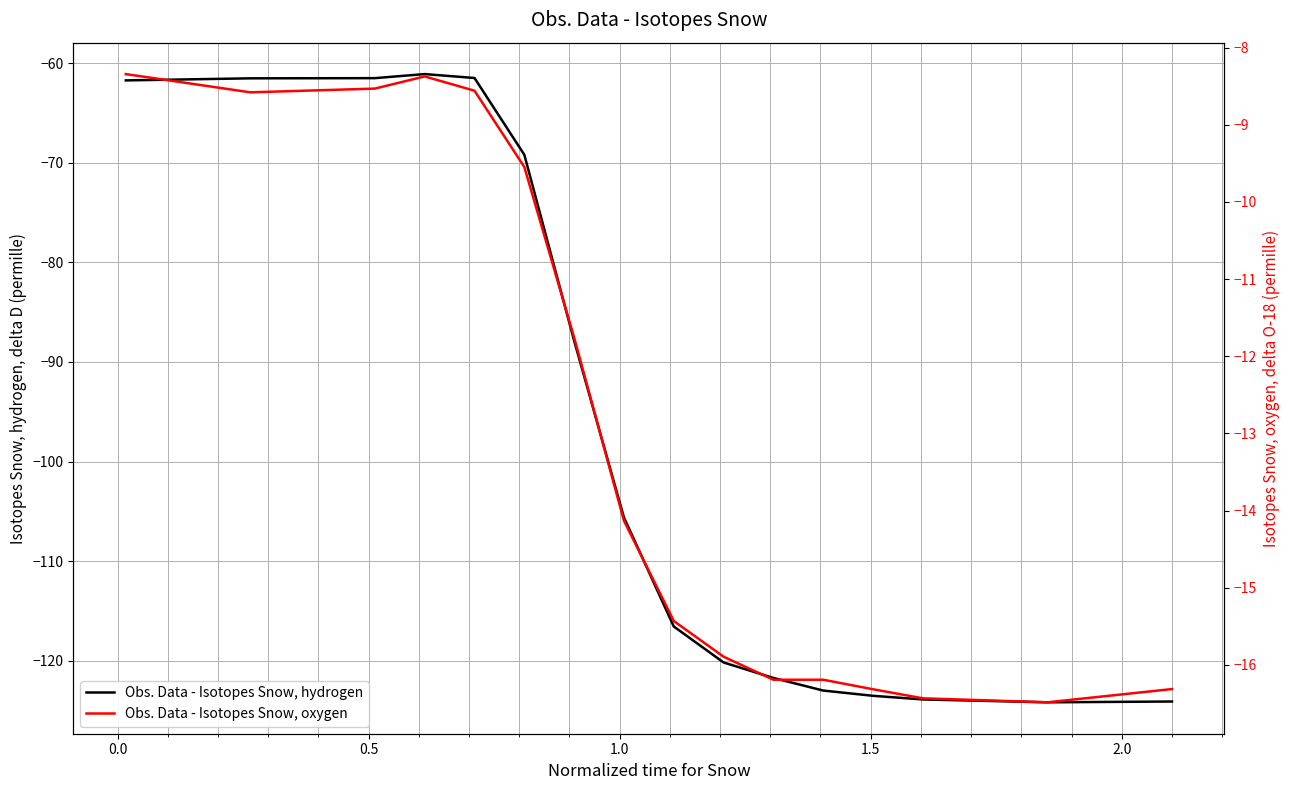

In Obs. Data - Isotopes Snow, hydrogen, how many points are higher than both neighbors (excluding endpoints)?

1